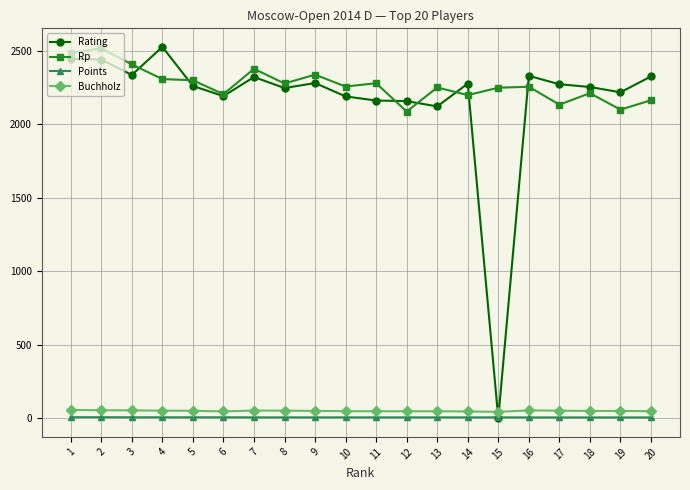

True or false: Points and Buchholz cross at least once.

False